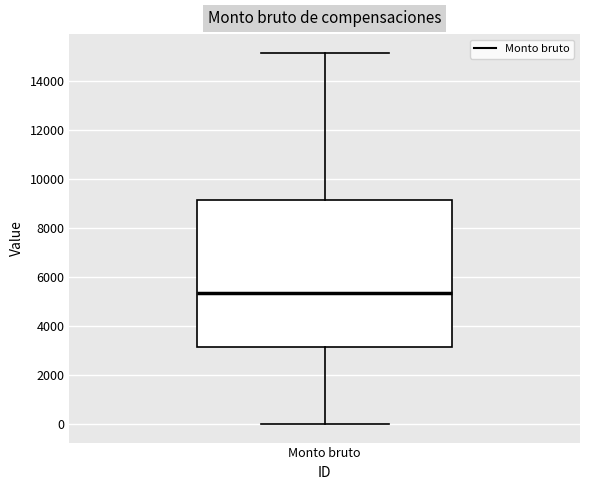

Transcribe this box plot: give where the median line is, the range the box spans, and where the two whiskers end, as read against the y-axis. The values are not printed on the chart, so give them approximately, as read against the axis.

median 5400, box 3200 to 9200, whiskers 0 to 15200